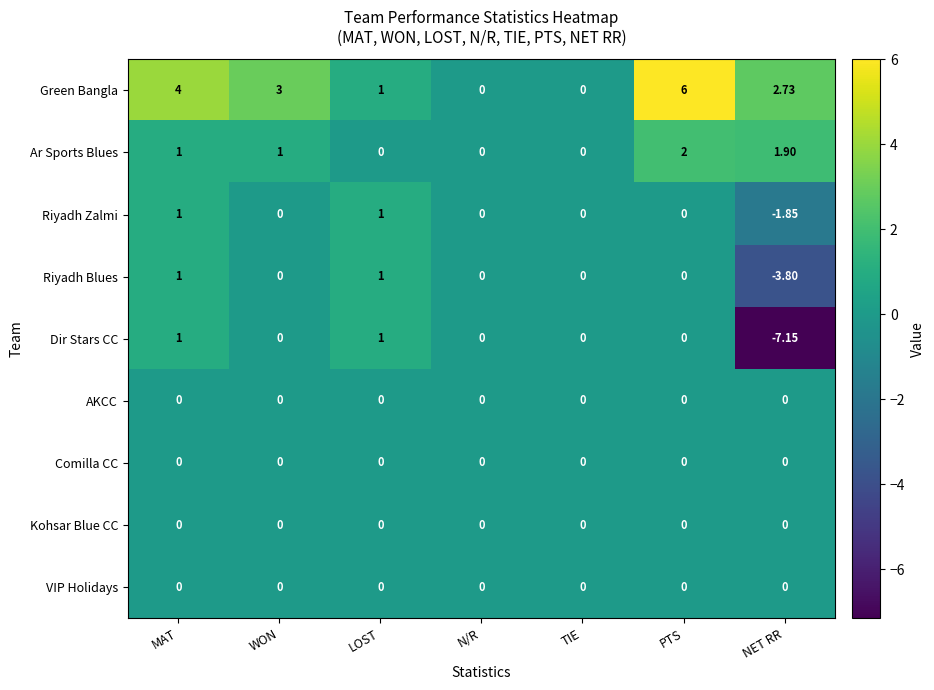

Which series has the largest total across all categories?

Green Bangla